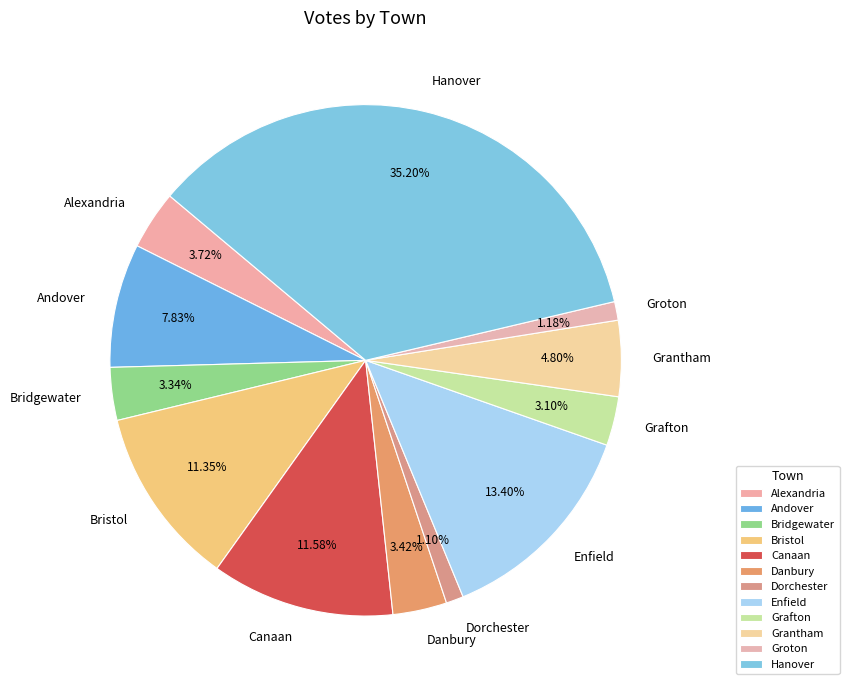

Which slice is the largest?

Hanover